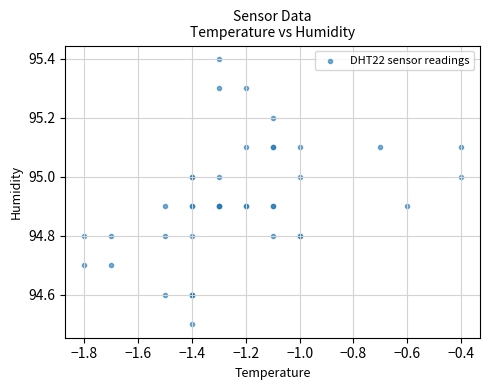

What Y value in the scatter plot is closest to 94?

94.5